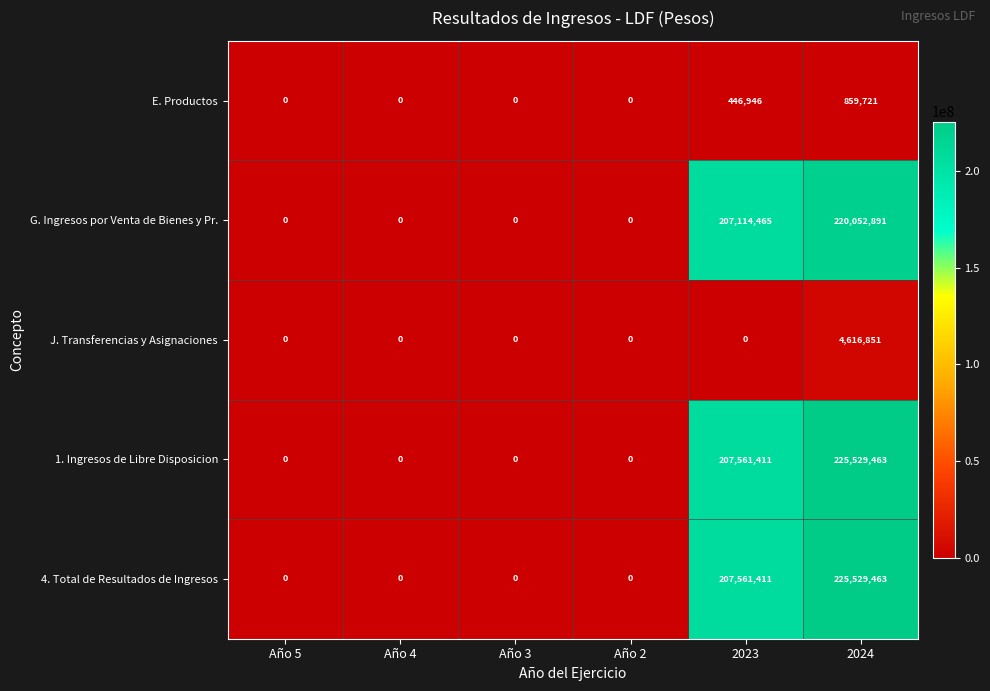

The value of J. Transferencias y Asignaciones at Año 3 is 0. True or false?

True